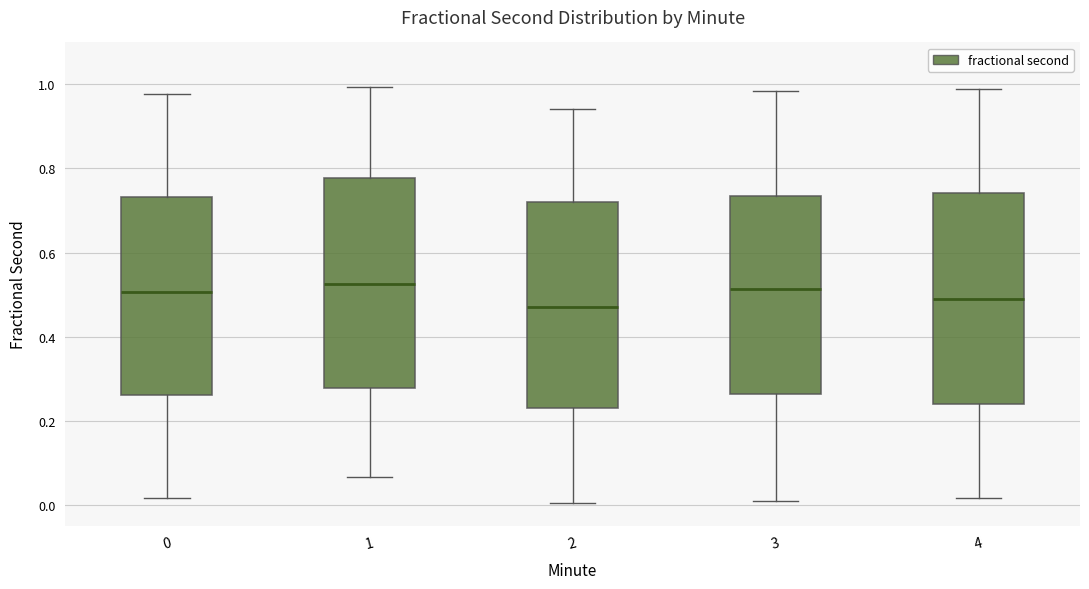

Where does the lower whisker of the box at x = 0 end on the y-axis? The values are not printed on the chart, so give them approximately, as read against the axis.

0.02